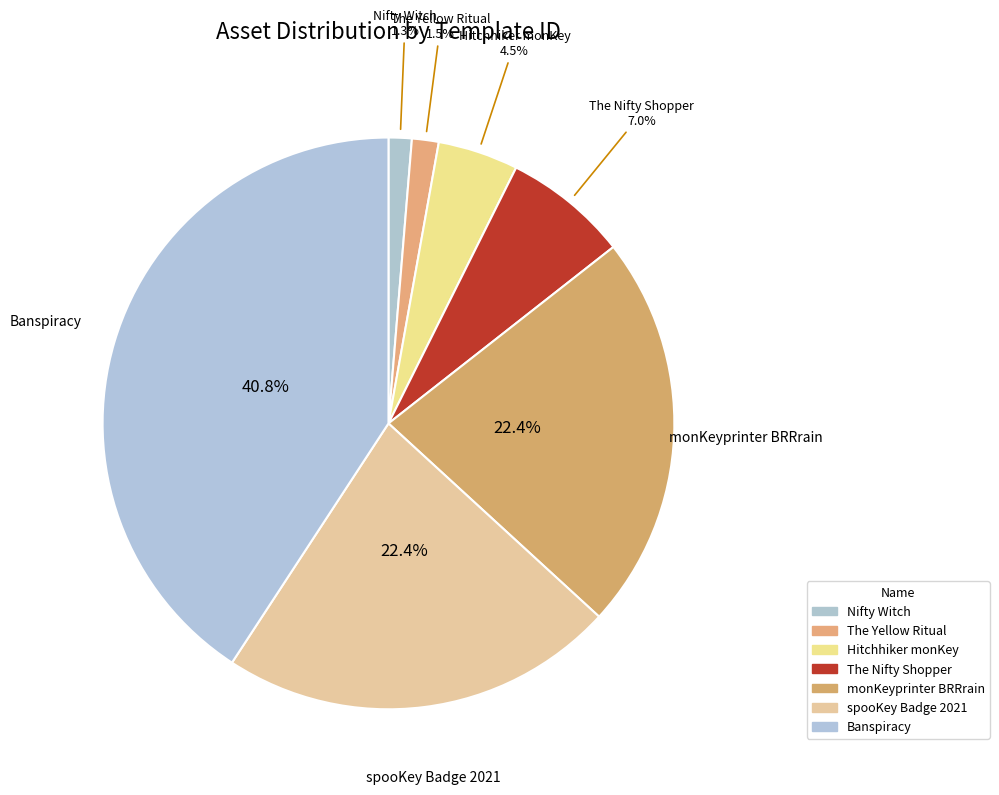

Is it true that Banspiracy is 41% of the pie?

True